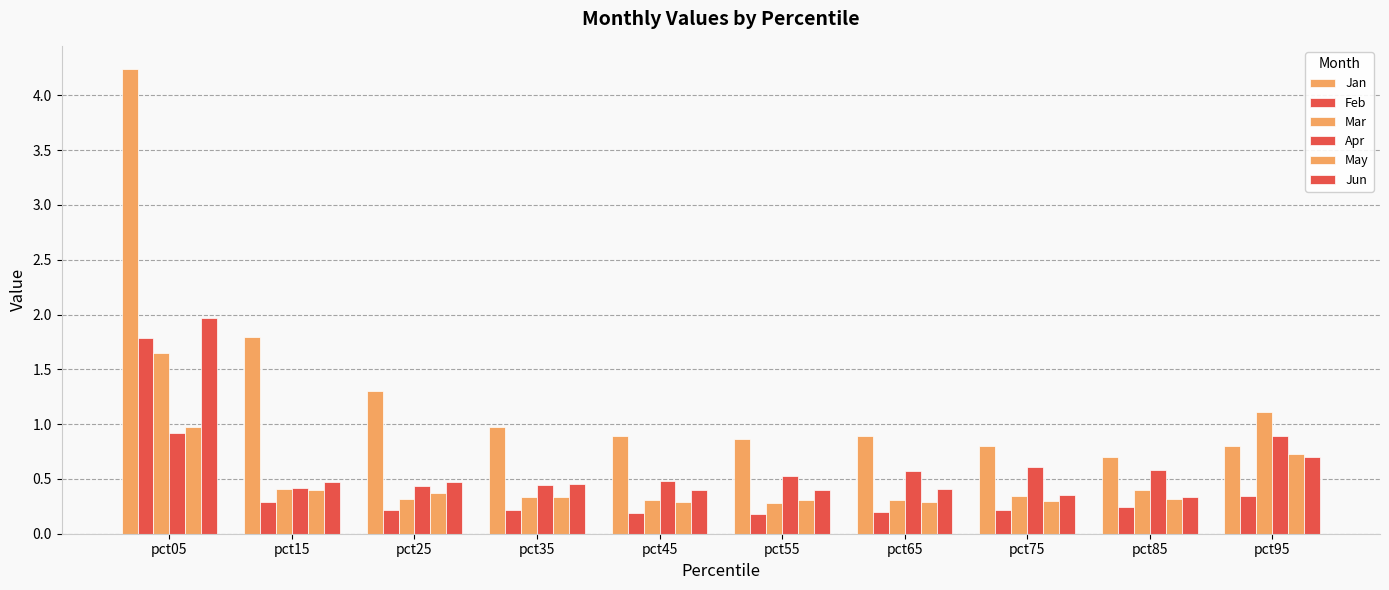

How many bars are there in each group?

6